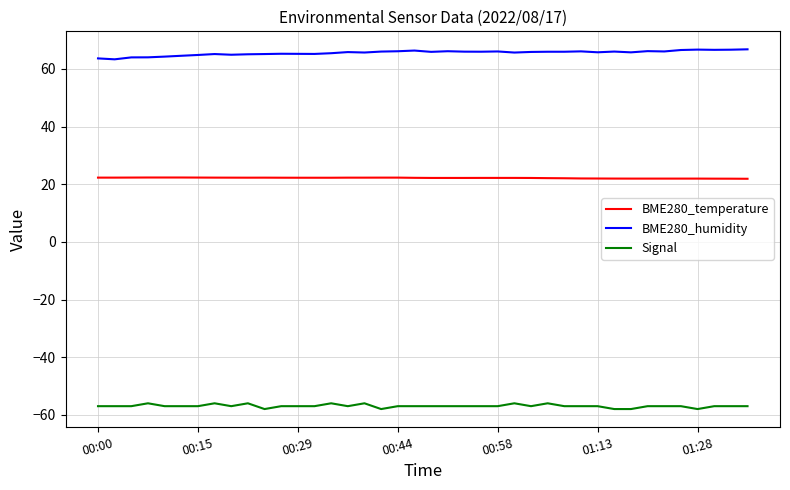

List the series in order of their peak value, highest first.

BME280_humidity, BME280_temperature, Signal